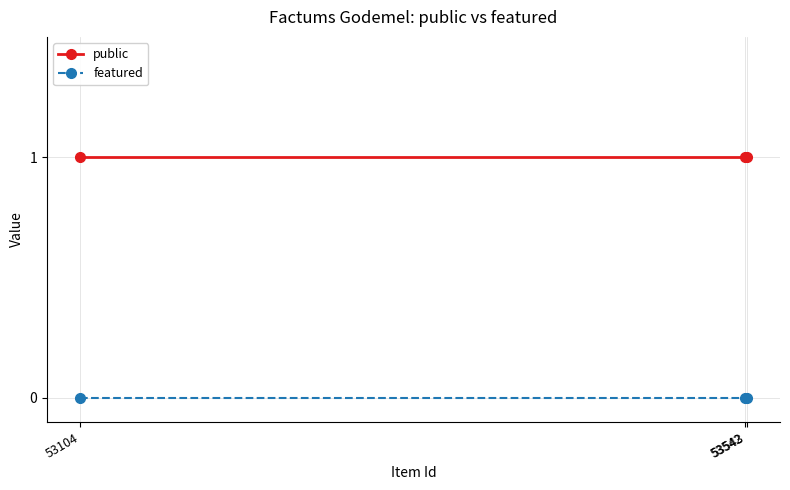

What are all the series names shown in the legend?

public, featured